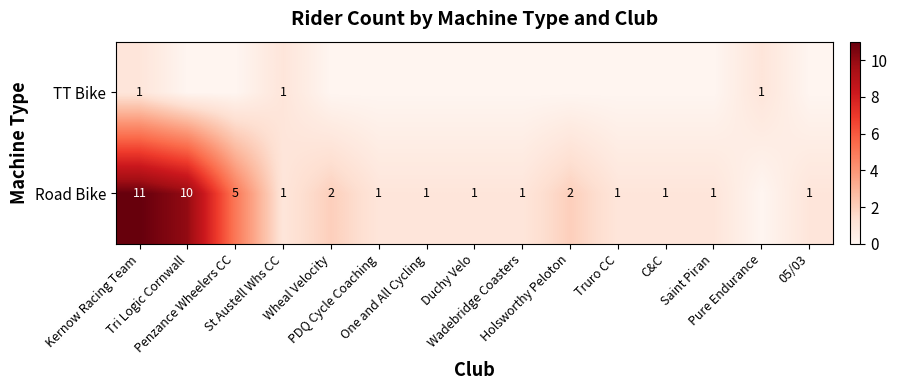

True or false: Road Bike has a value of 5 at Penzance Wheelers CC.

True